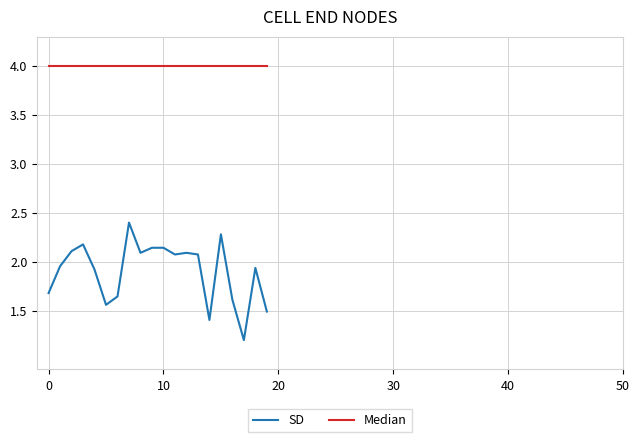

What is the sum of all Median values?

80.0